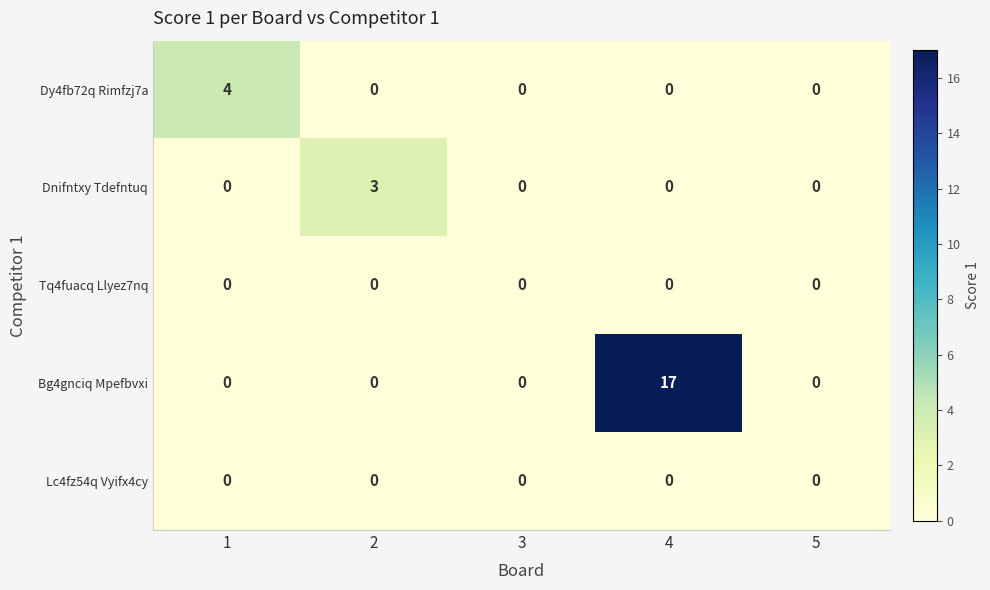

Reading left to right, transcribe all the data shown in this chart.

Dy4fb72q Rimfzj7a: 4	0	0	0	0
Dnifntxy Tdefntuq: 0	3	0	0	0
Tq4fuacq Llyez7nq: 0	0	0	0	0
Bg4gnciq Mpefbvxi: 0	0	0	17	0
Lc4fz54q Vyifx4cy: 0	0	0	0	0